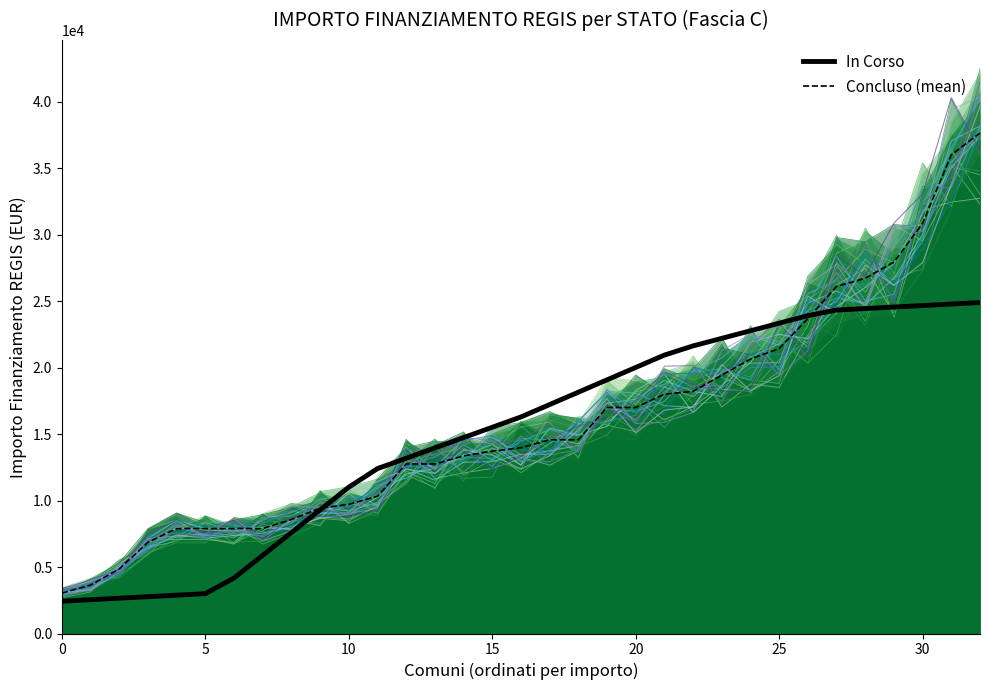

What is the smallest value displayed?

2428.0